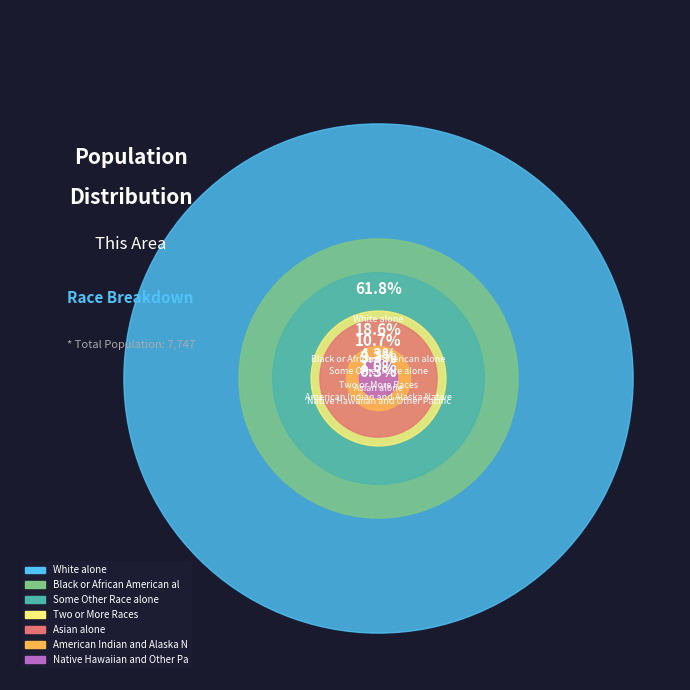

Which slice is the largest?

White alone